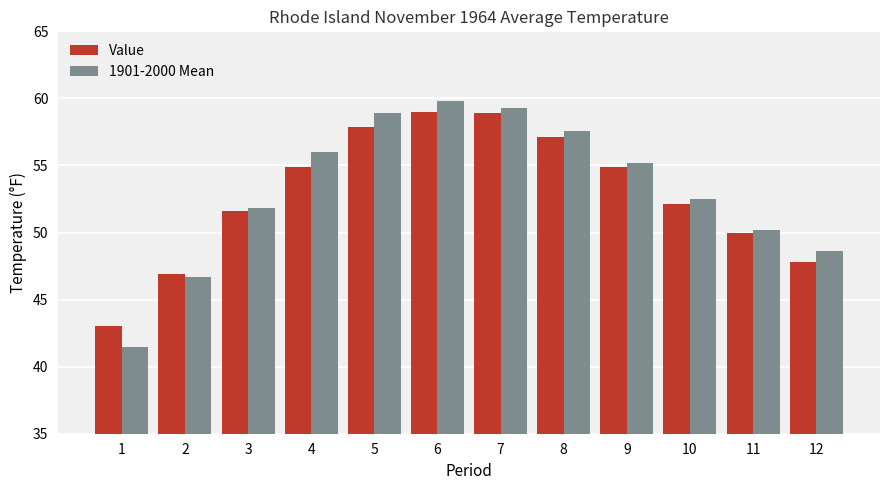

At which label does 1901-2000 Mean reach its peak?

6